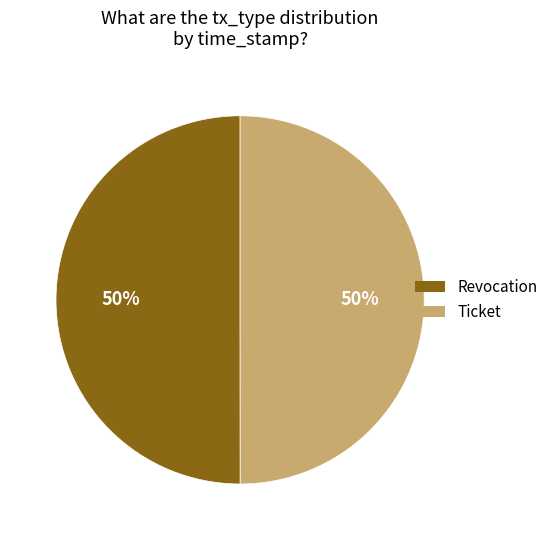

Combined, do Revocation and Ticket account for over 50%?

Yes